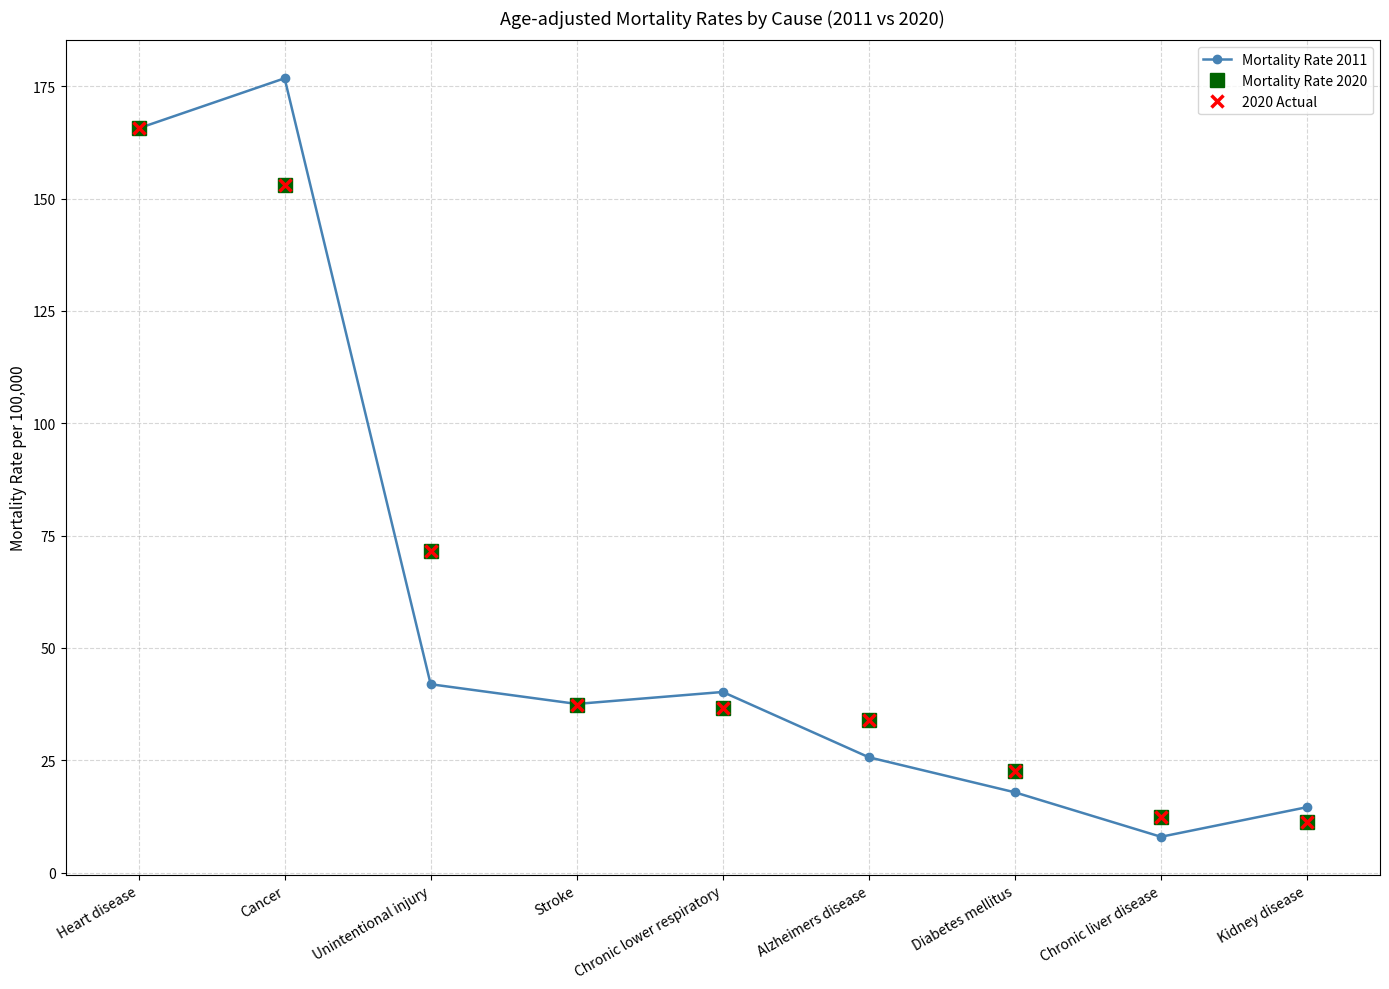

The 2020 Actual series shows 36.7 at Chronic lower respiratory. True or false?

True